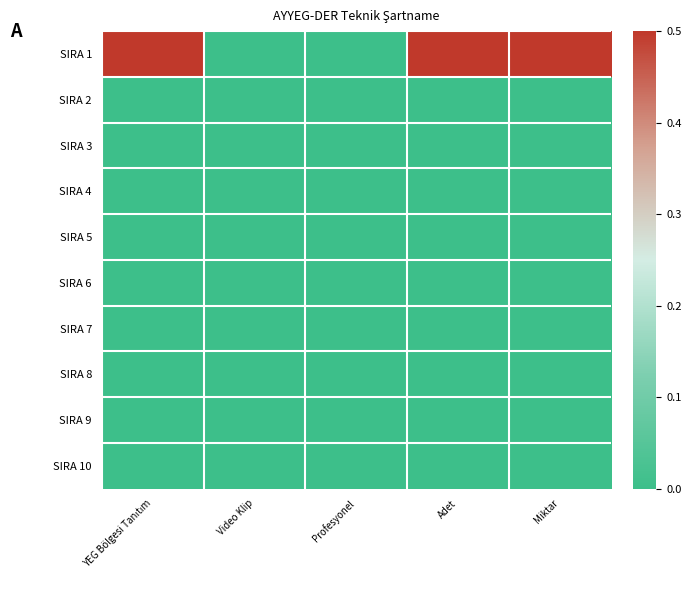

Reading right to left, list all the values displayed in this chart.

SIRA 1: Miktar=0.5	Adet=0.5	Profesyonel=0.0	Video Klip=0.0	YEG Bölgesi Tanıtım=0.5
SIRA 2: Miktar=0.0	Adet=0.0	Profesyonel=0.0	Video Klip=0.0	YEG Bölgesi Tanıtım=0.0
SIRA 3: Miktar=0.0	Adet=0.0	Profesyonel=0.0	Video Klip=0.0	YEG Bölgesi Tanıtım=0.0
SIRA 4: Miktar=0.0	Adet=0.0	Profesyonel=0.0	Video Klip=0.0	YEG Bölgesi Tanıtım=0.0
SIRA 5: Miktar=0.0	Adet=0.0	Profesyonel=0.0	Video Klip=0.0	YEG Bölgesi Tanıtım=0.0
SIRA 6: Miktar=0.0	Adet=0.0	Profesyonel=0.0	Video Klip=0.0	YEG Bölgesi Tanıtım=0.0
SIRA 7: Miktar=0.0	Adet=0.0	Profesyonel=0.0	Video Klip=0.0	YEG Bölgesi Tanıtım=0.0
SIRA 8: Miktar=0.0	Adet=0.0	Profesyonel=0.0	Video Klip=0.0	YEG Bölgesi Tanıtım=0.0
SIRA 9: Miktar=0.0	Adet=0.0	Profesyonel=0.0	Video Klip=0.0	YEG Bölgesi Tanıtım=0.0
SIRA 10: Miktar=0.0	Adet=0.0	Profesyonel=0.0	Video Klip=0.0	YEG Bölgesi Tanıtım=0.0